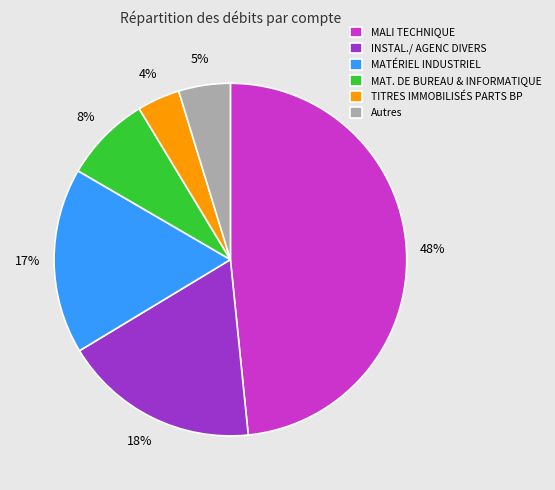

To the nearest percent, what is the difference between the largest and smallest slice percentages?

44%